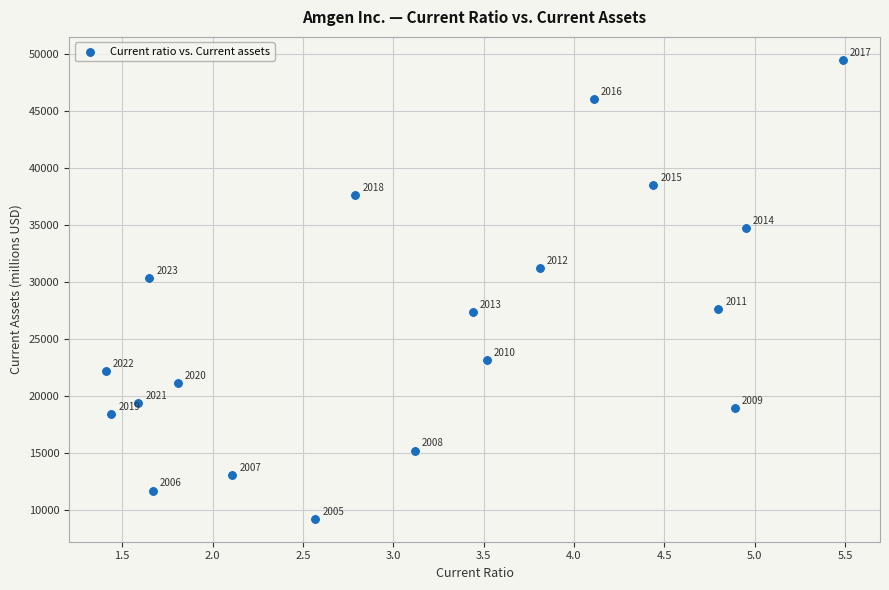

What is the range of Y values (max minus min)?

40241